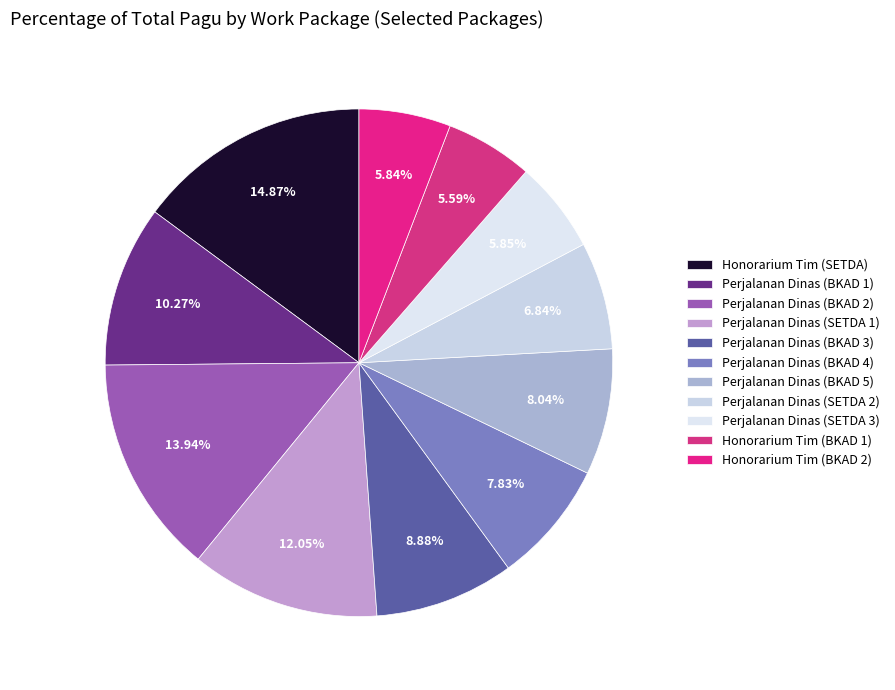

Is there any slice that represents more than half of the pie?

No